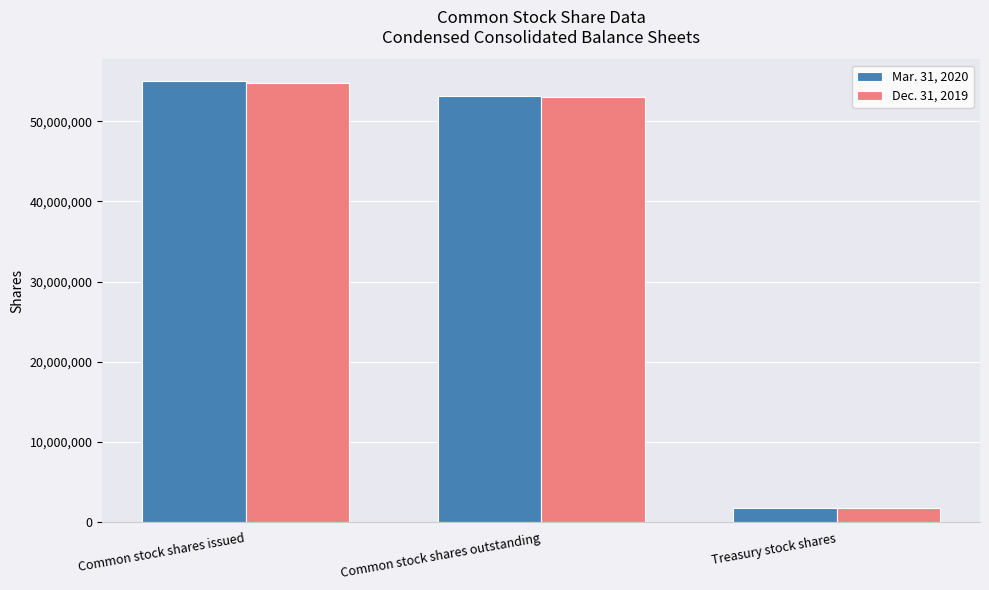

What position from the left is Common stock shares outstanding?

2